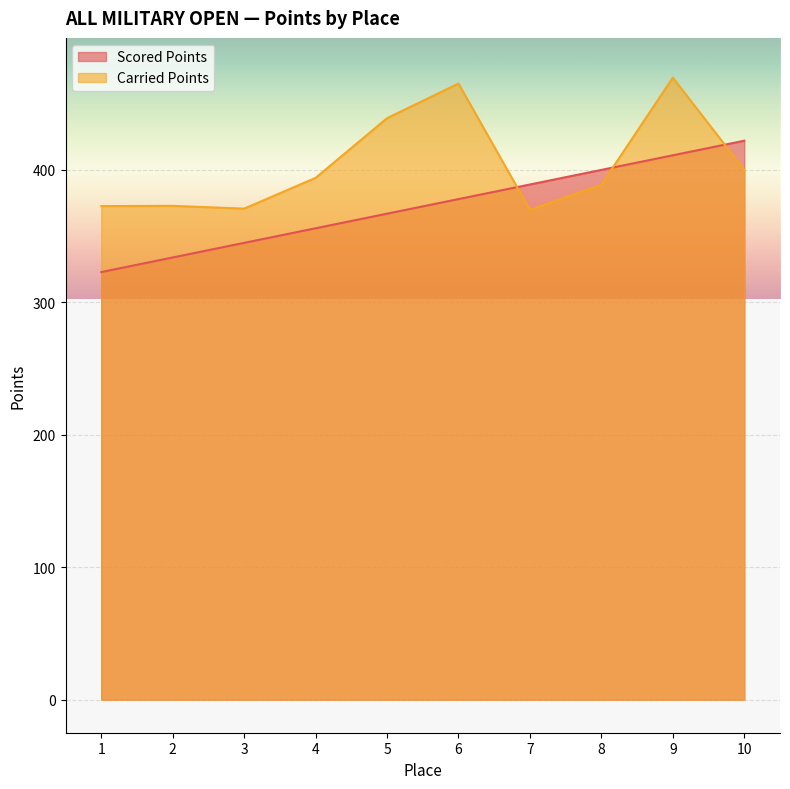

Is the value of Carried Points at 6 greater than the value of Scored Points at 1?

Yes